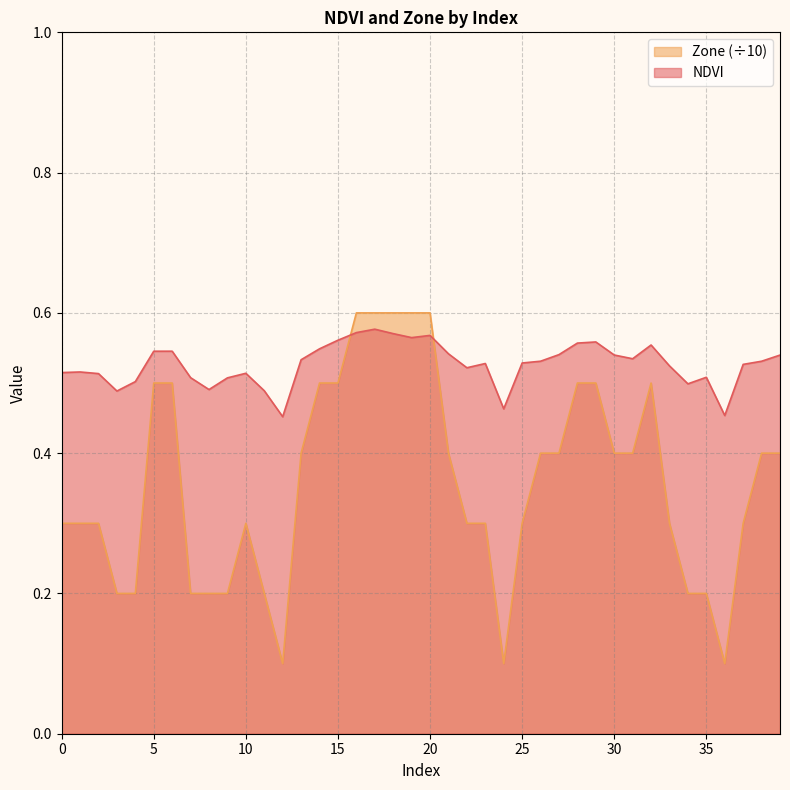

What is the maximum value for NDVI?

0.6